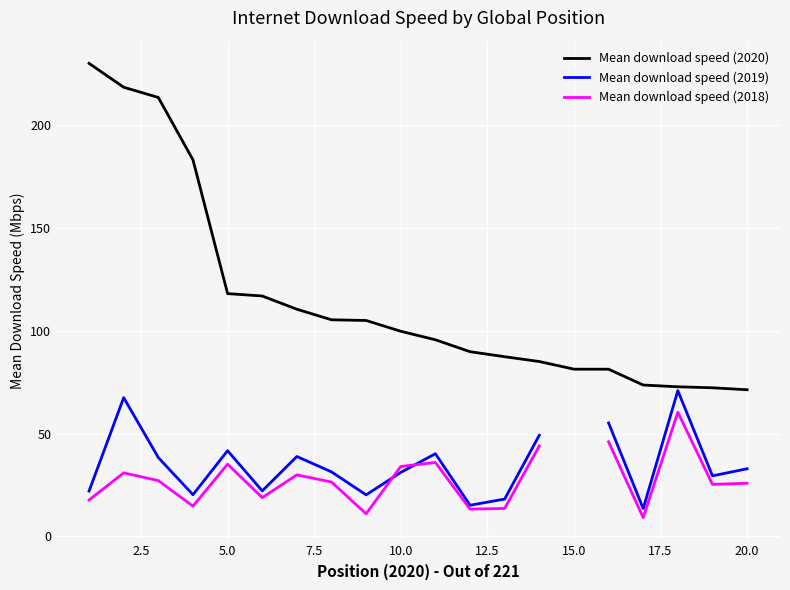

Rank the series by their maximum value, from lowest to highest.

Mean download speed (2018), Mean download speed (2019), Mean download speed (2020)